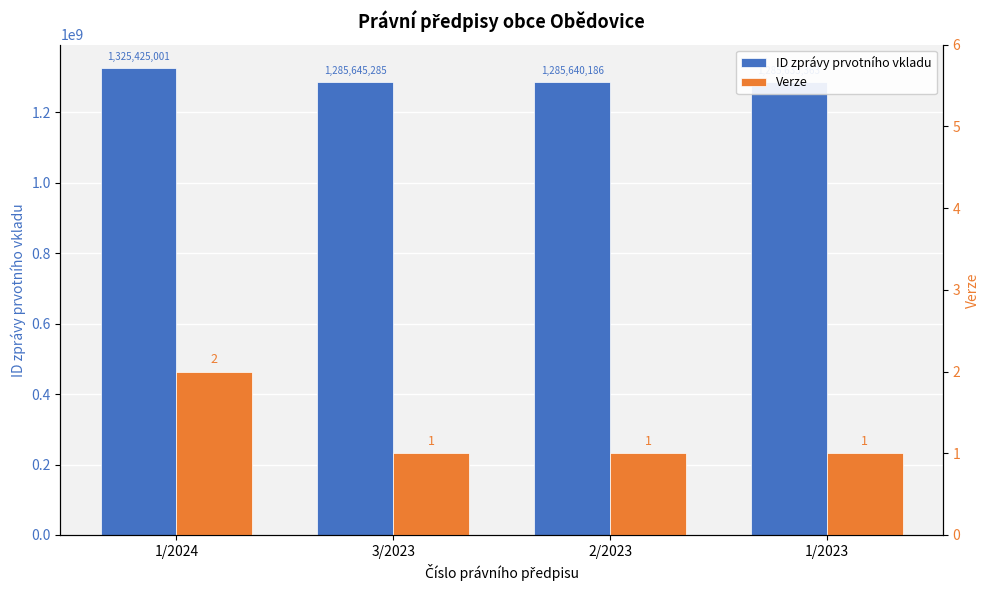

Reading left to right, what are all the values shown in this chart?

ID zprávy prvotního vkladu: 1/2024=1325425001	3/2023=1285645285	2/2023=1285640186	1/2023=1285633363
Verze: 1/2024=2	3/2023=1	2/2023=1	1/2023=1